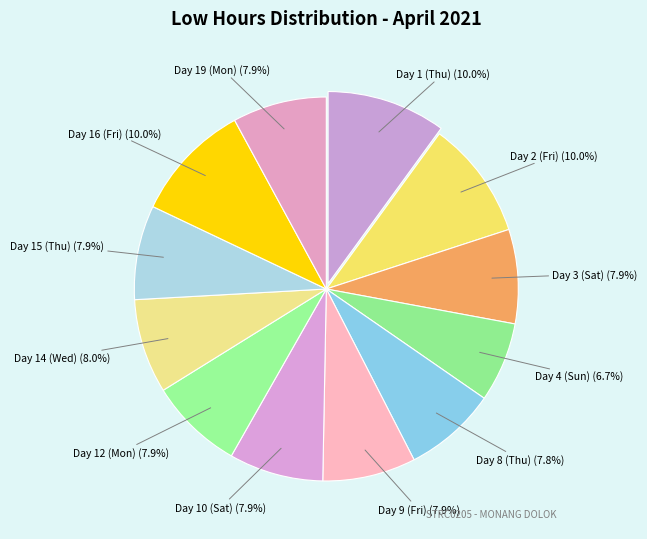

To the nearest percent, what is the difference between the largest and smallest slice percentages?

3%